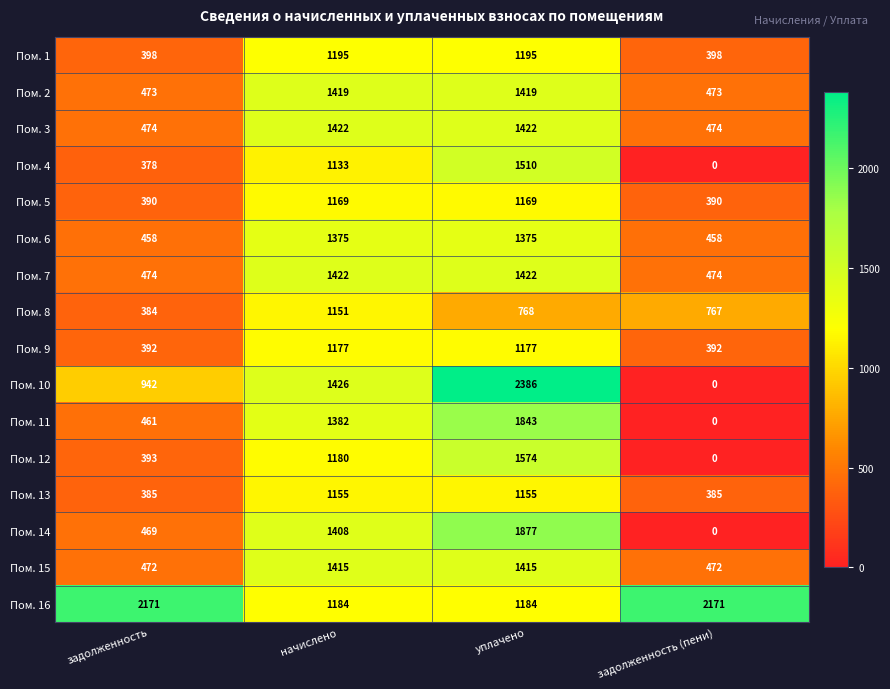

What is the total value across all series at задолженность (пени)?

6854